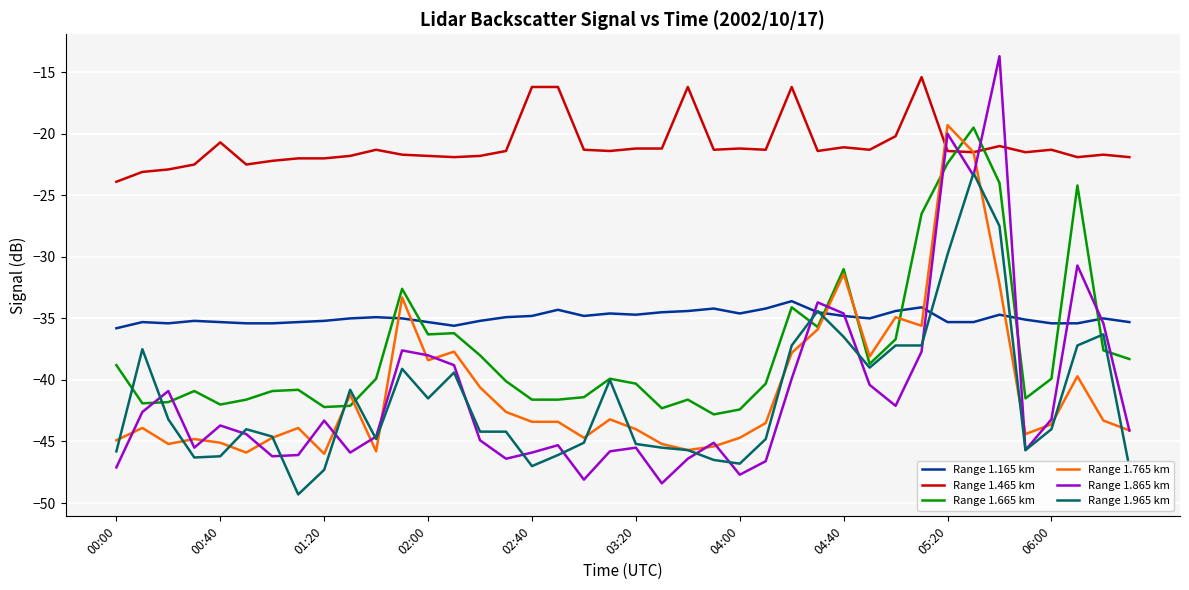

Which series has the widest spread of values?

Range 1.865 km